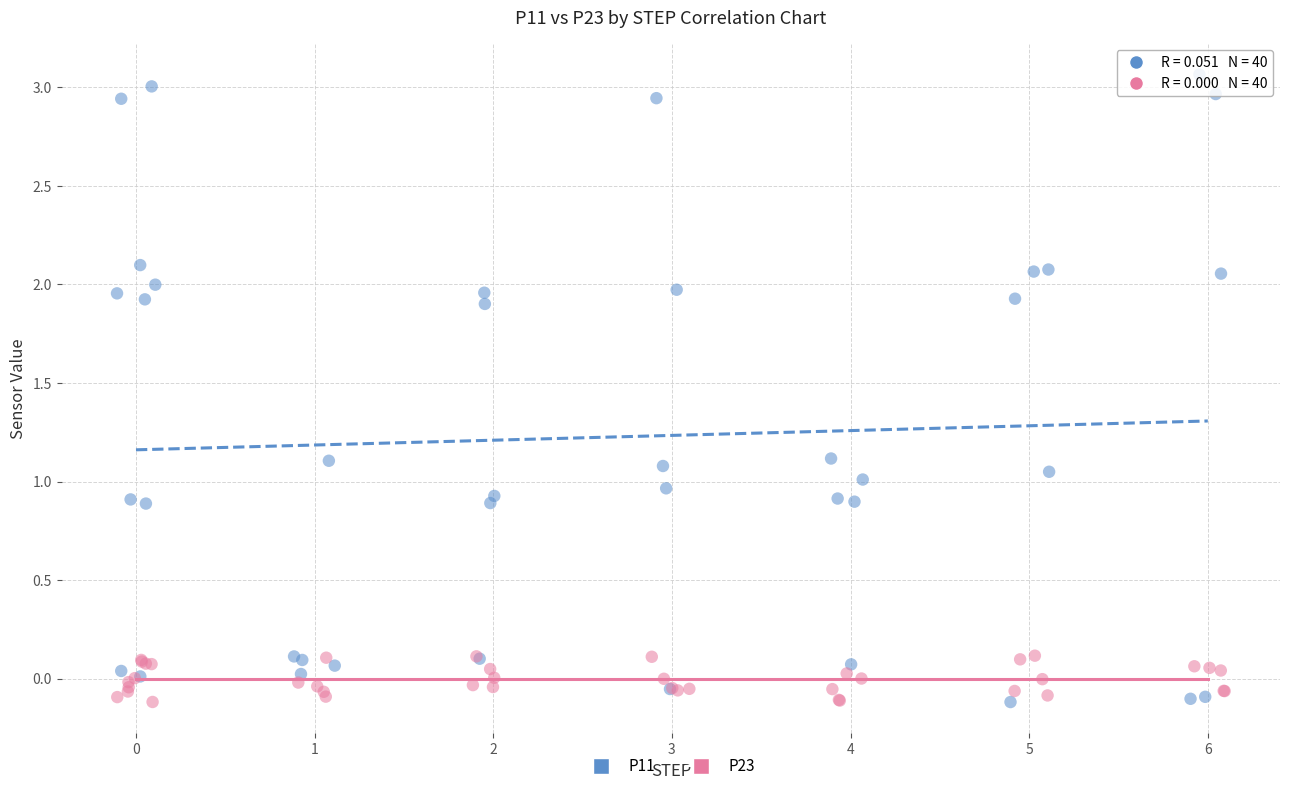

Which series has the widest spread of Y values?

P11